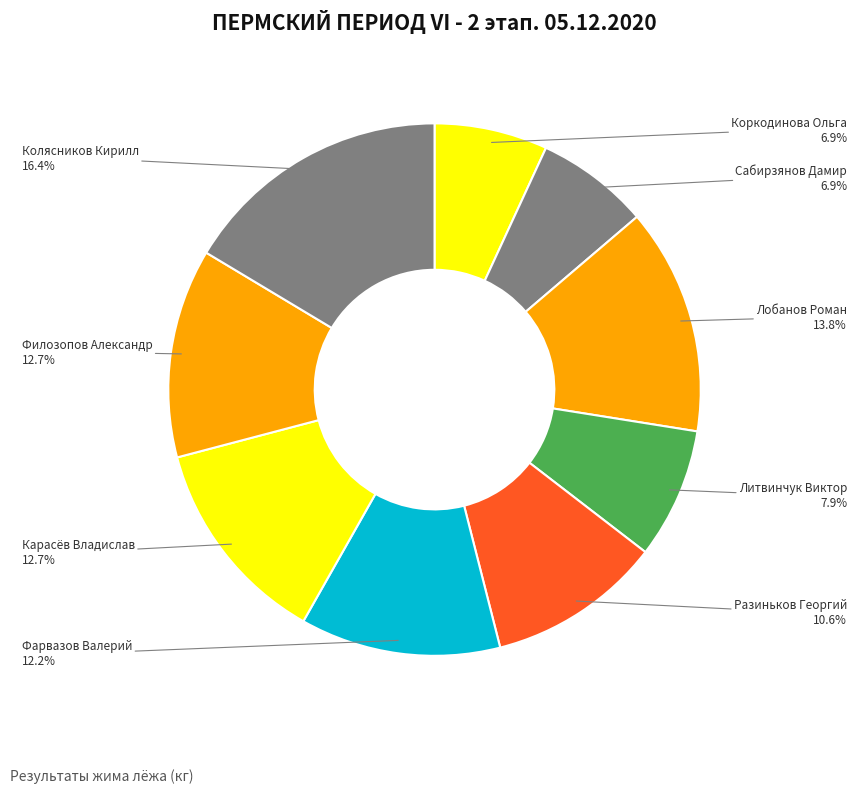

How many slices are in this pie chart?

9